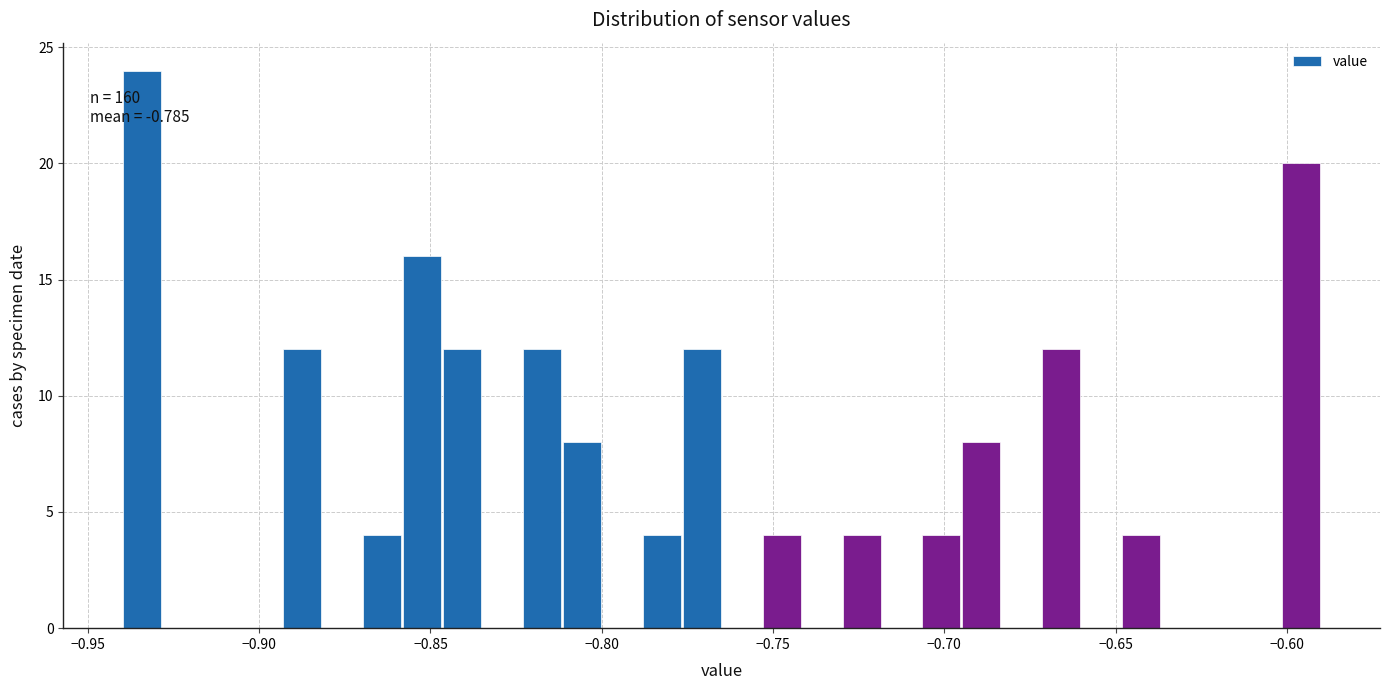

Around what value on the x-axis is the tallest bar? Give the approximate position of its centre, as read against the axis.

-0.935